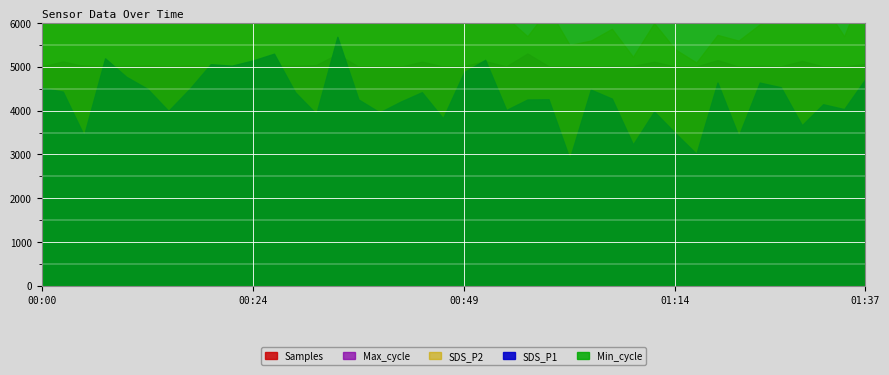

What position from the right is 01:37?

1